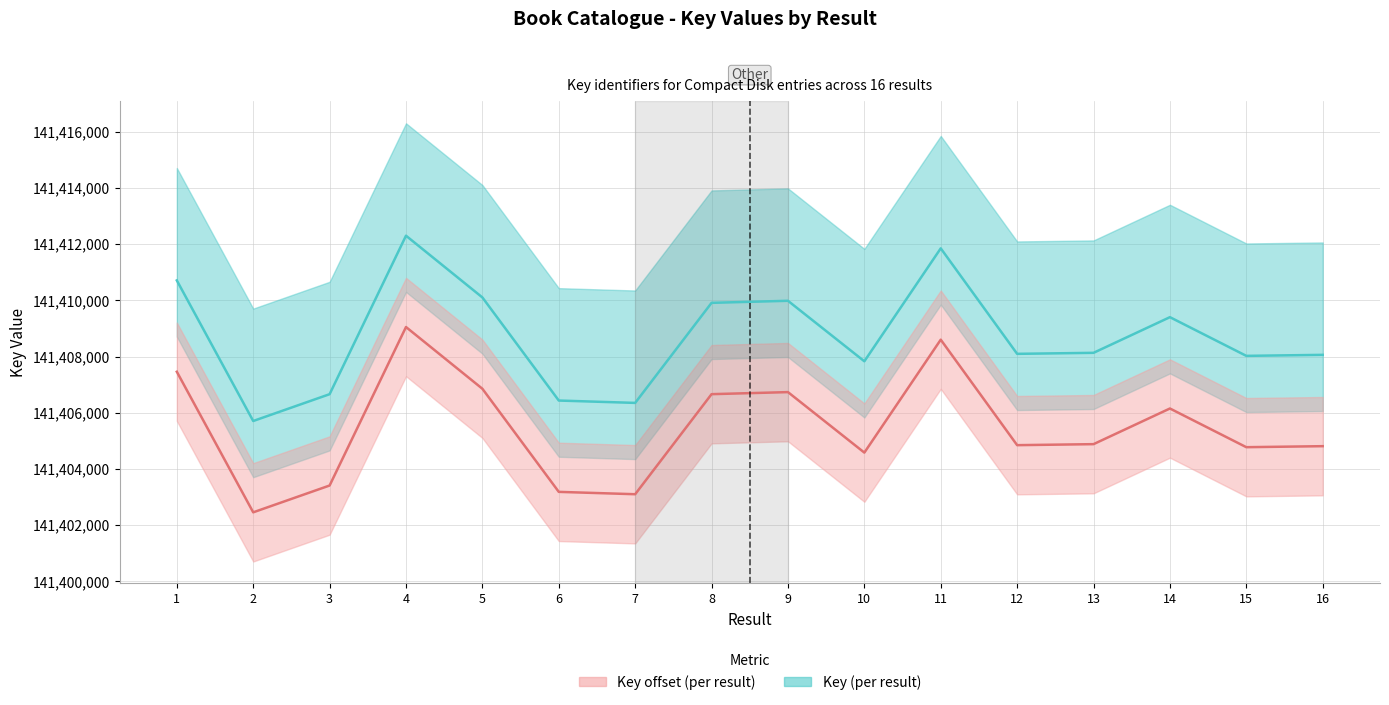

What is the difference between the Key values at 14 and 16?

1341